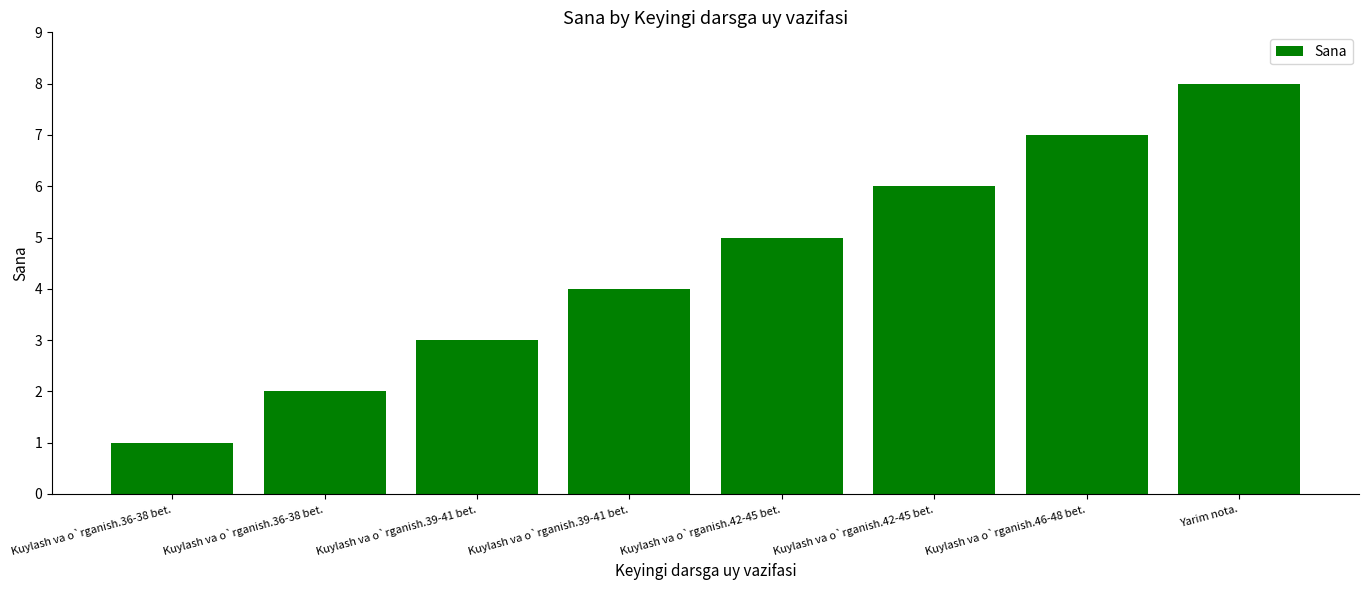

How many bars are there in total?

8